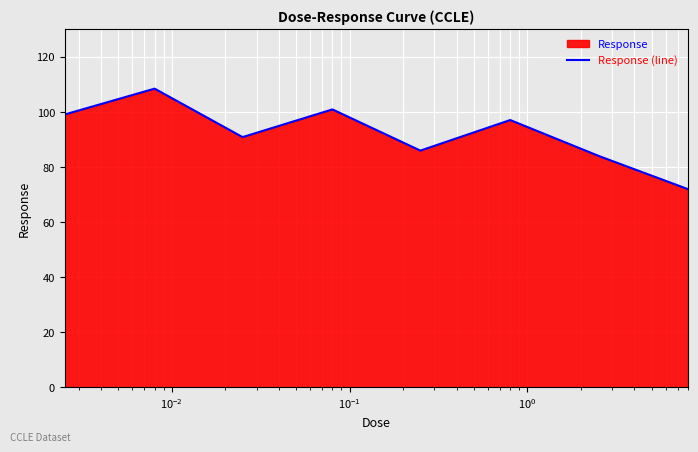

How many lines are shown in the chart?

1